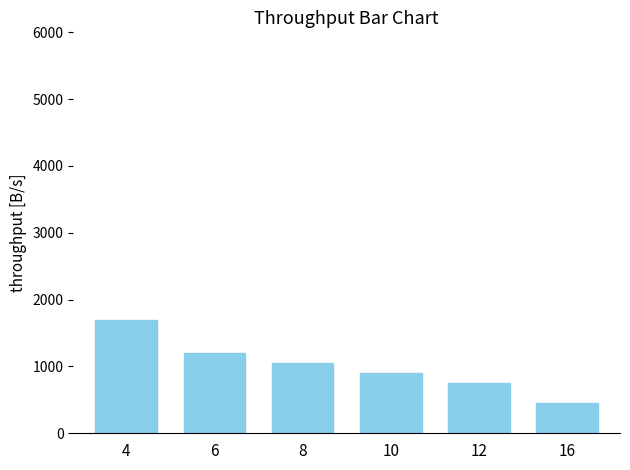

What is the minimum value shown in the chart?

450